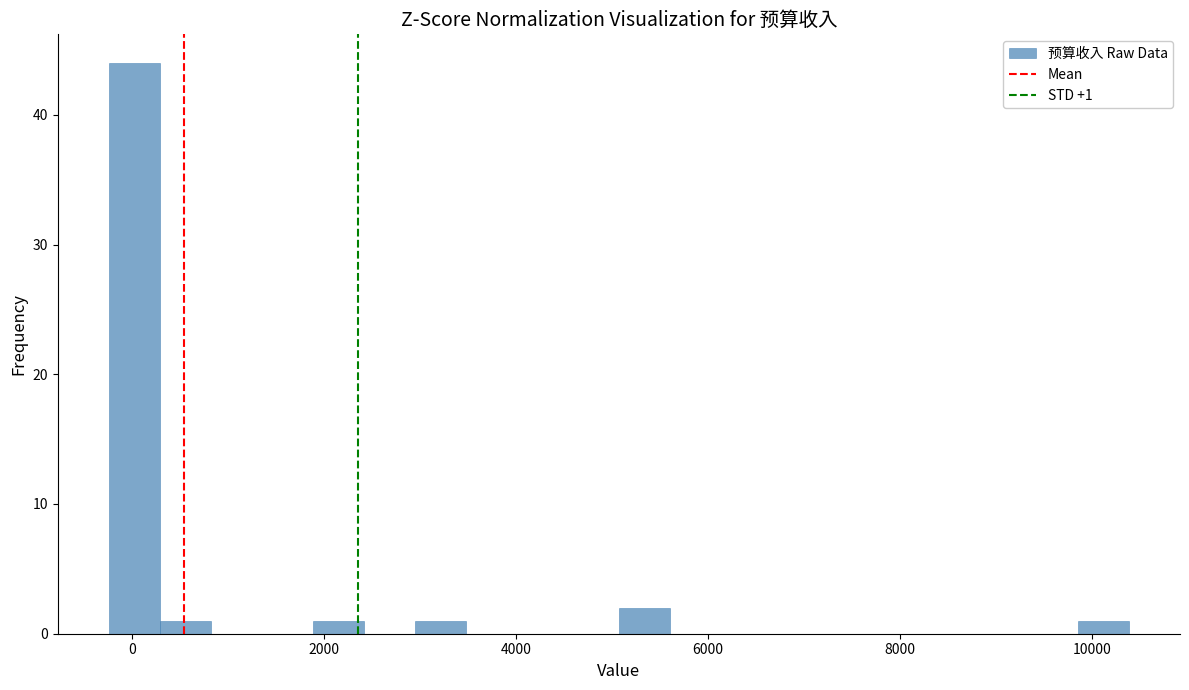

Around what value on the x-axis is the tallest bar? Give the approximate position of its centre, as read against the axis.

0